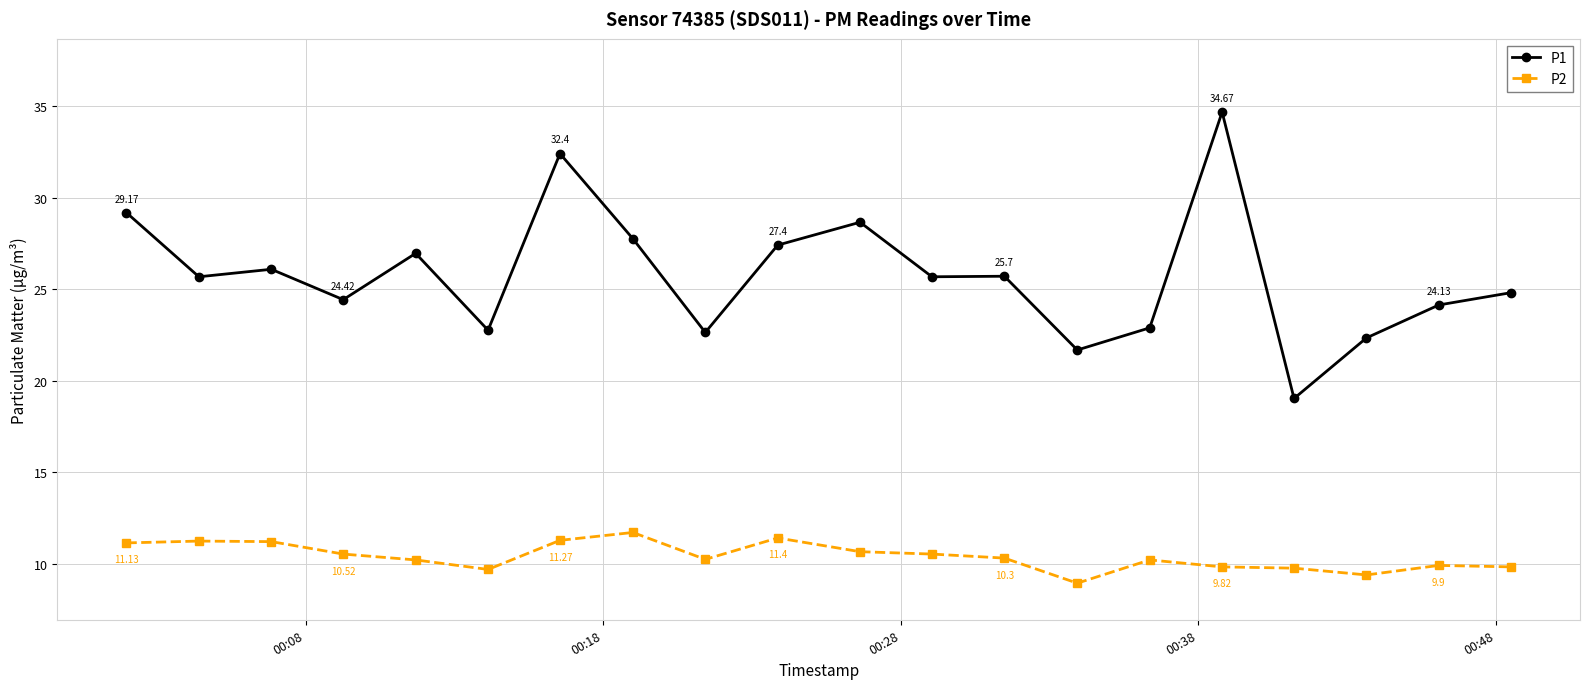

Which series has the largest total across all categories?

P1